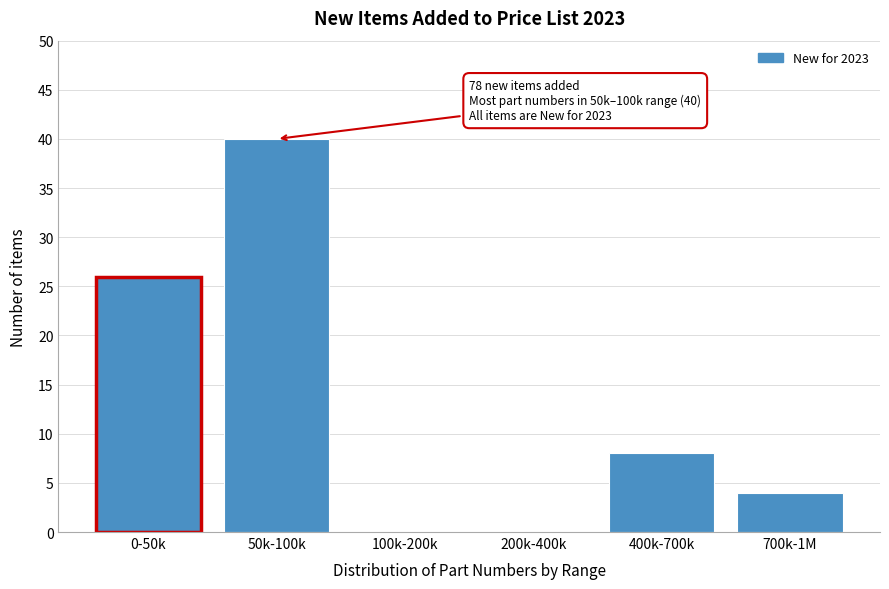

Reading left to right, what are all the values shown in this chart?

0-50k=26	50k-100k=40	100k-200k=0	200k-400k=0	400k-700k=8	700k-1M=4